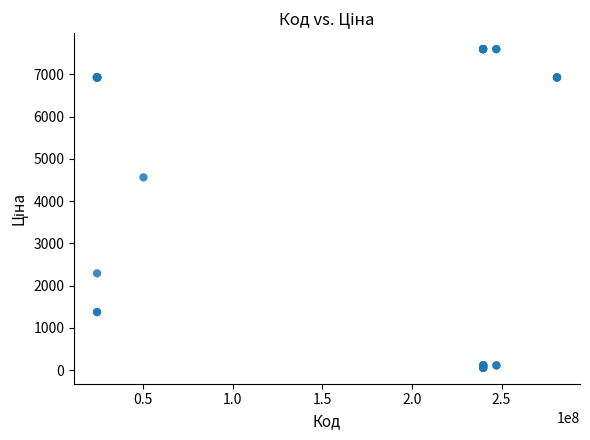

What Y value in the scatter plot is closest to 3826?

4561.9